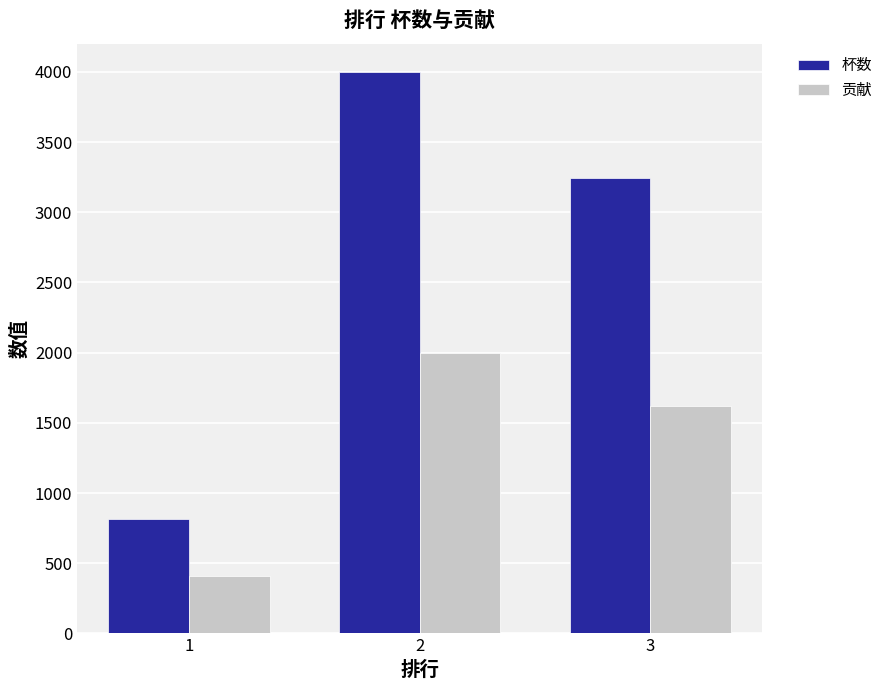

List the series in order of their peak value, lowest first.

贡献, 杯数